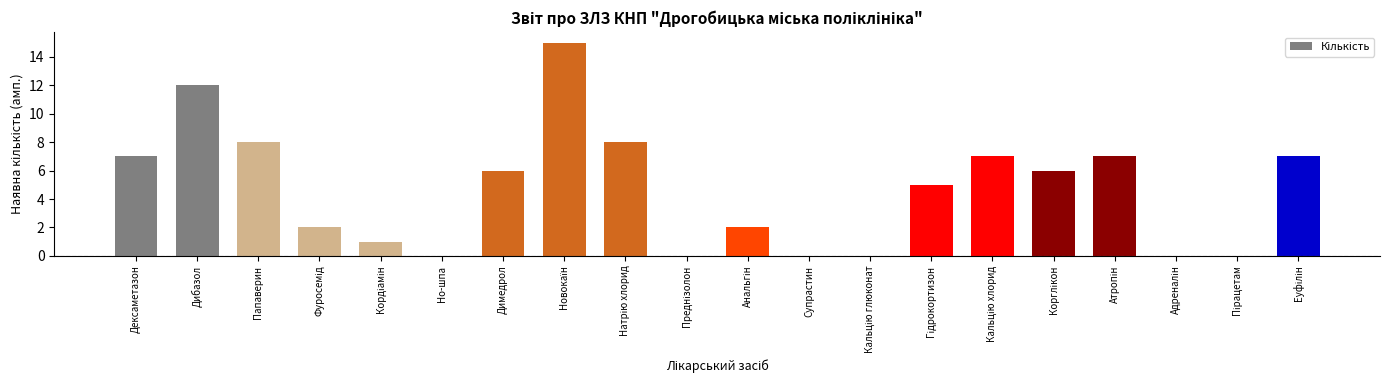

How many categories are shown in the chart?

20